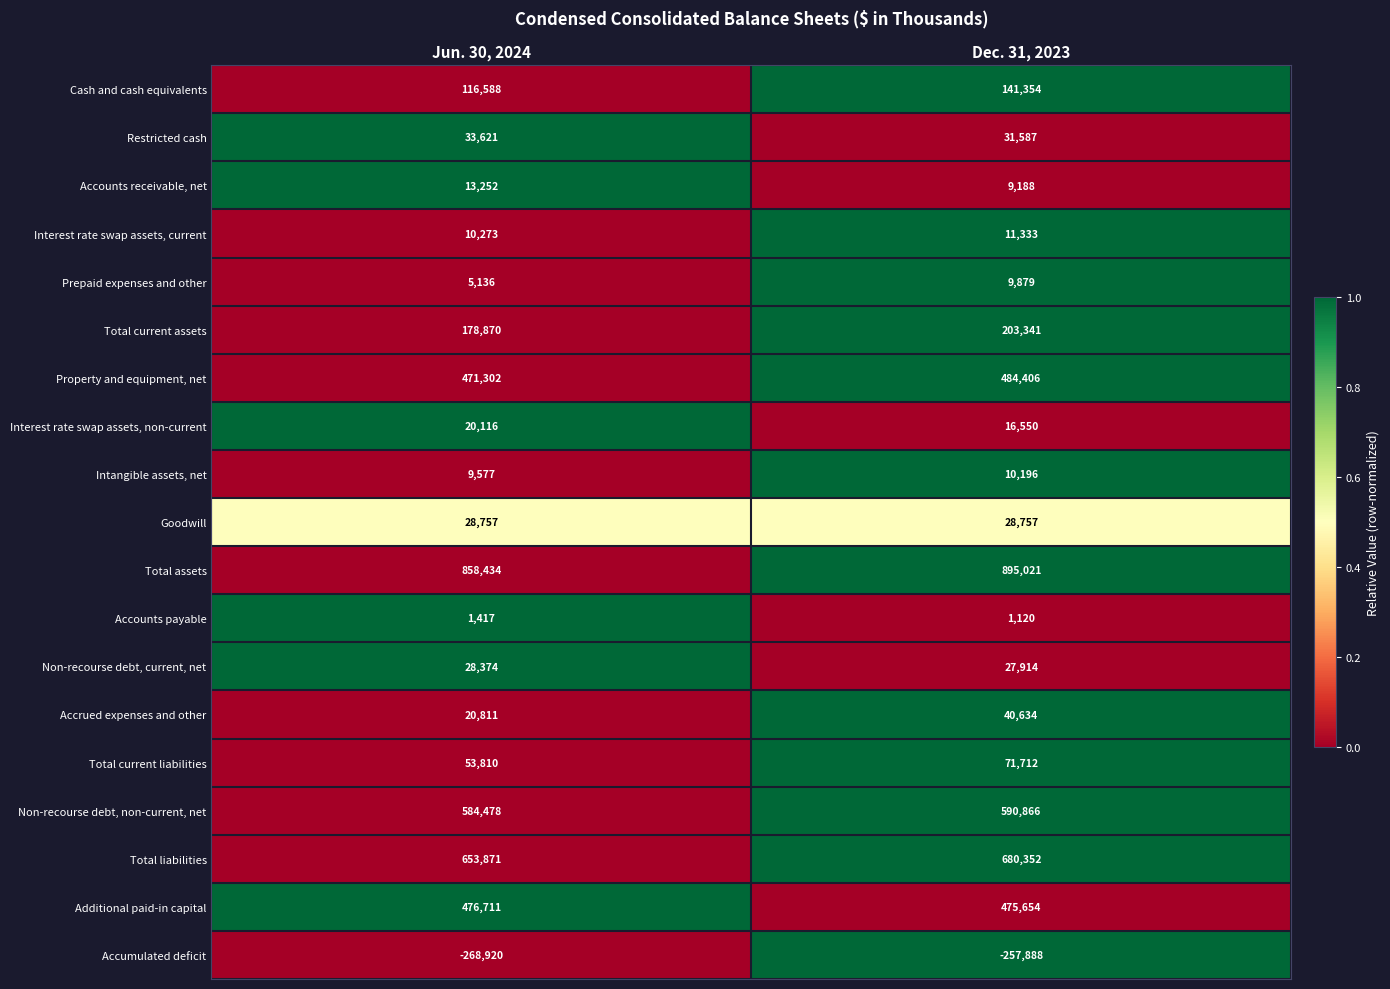

Which category has the lowest value across all series?

Jun. 30, 2024